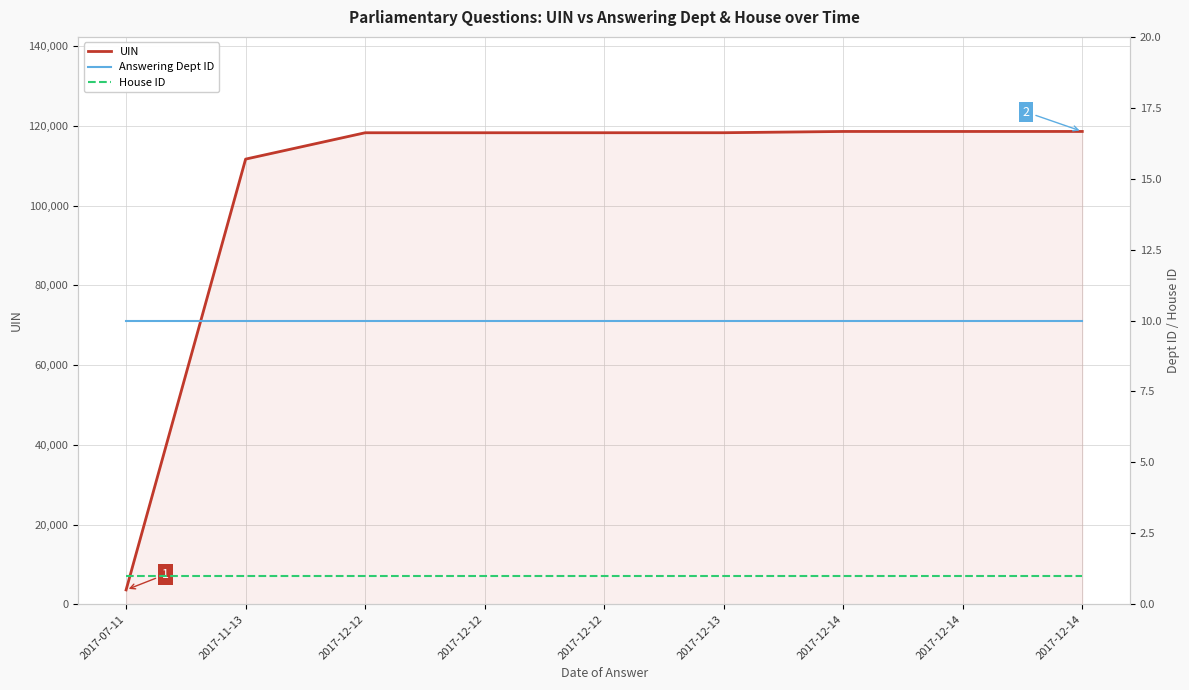

How many lines are shown in the chart?

3